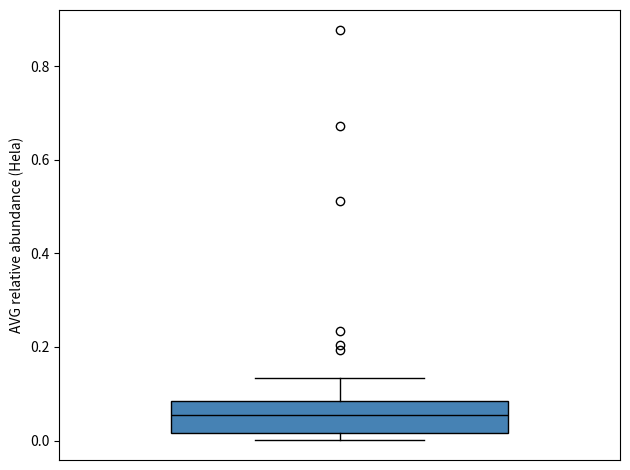

Read this box plot against the y-axis: the position of the median line, the range covered by the box, and the ends of both whiskers. The values are not printed on the chart, so give them approximately, as read against the axis.

median 0.06, box 0.02 to 0.08, whiskers 0.00 to 0.14